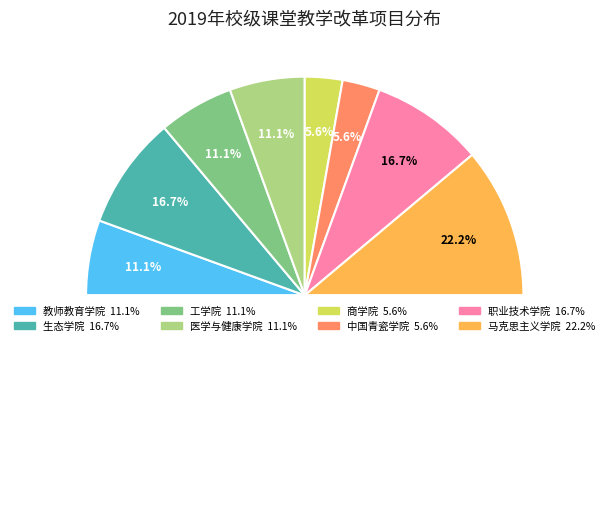

What is the smallest slice in the pie chart?

商学院